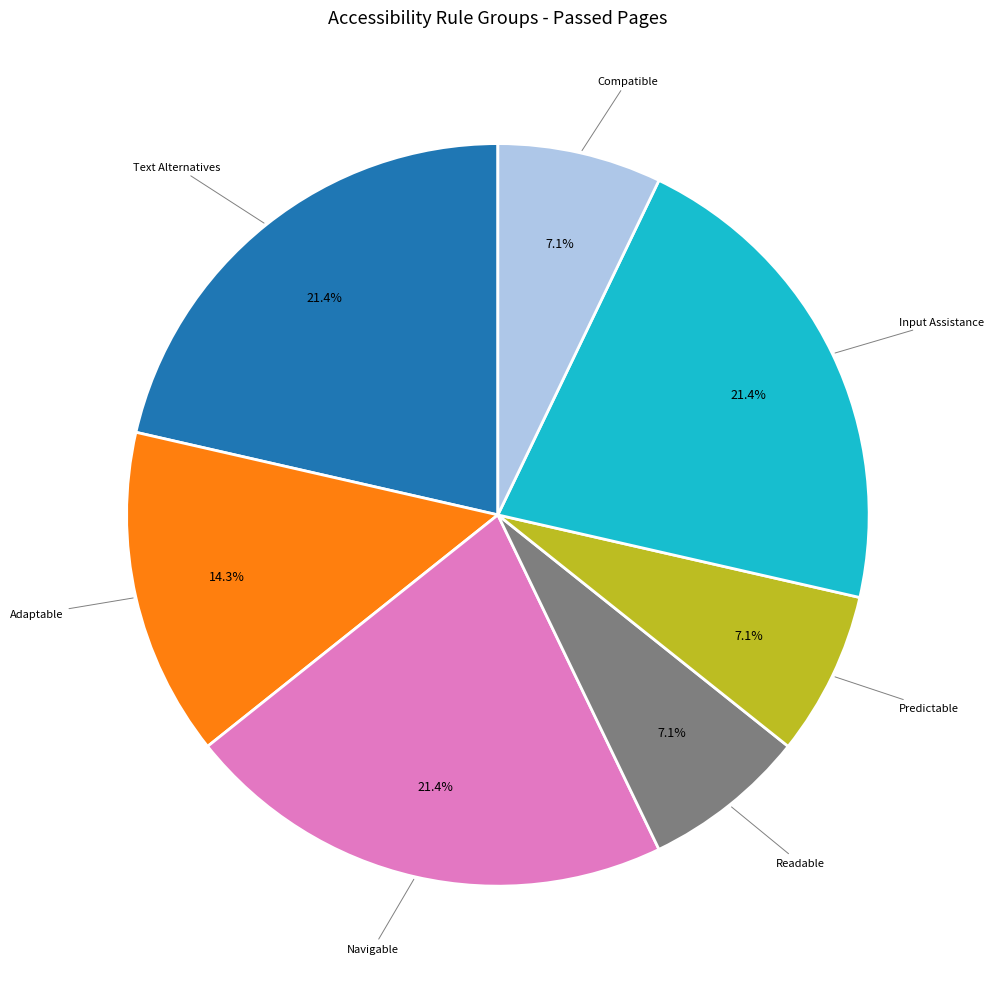

Is there a majority slice in this chart?

No